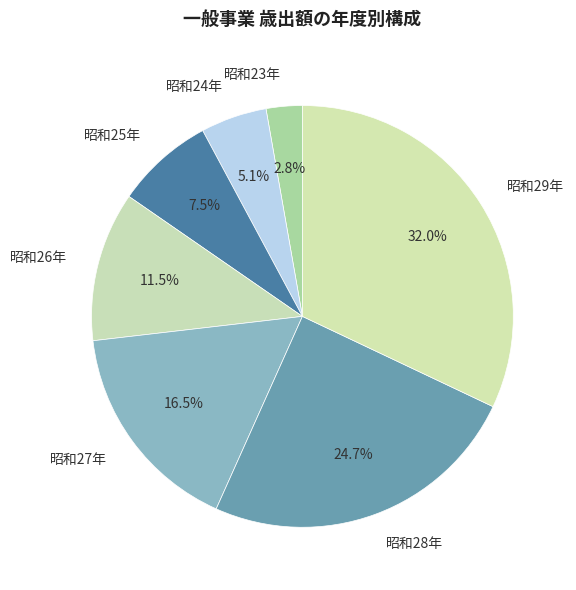

What is the largest slice in the pie chart?

昭和29年